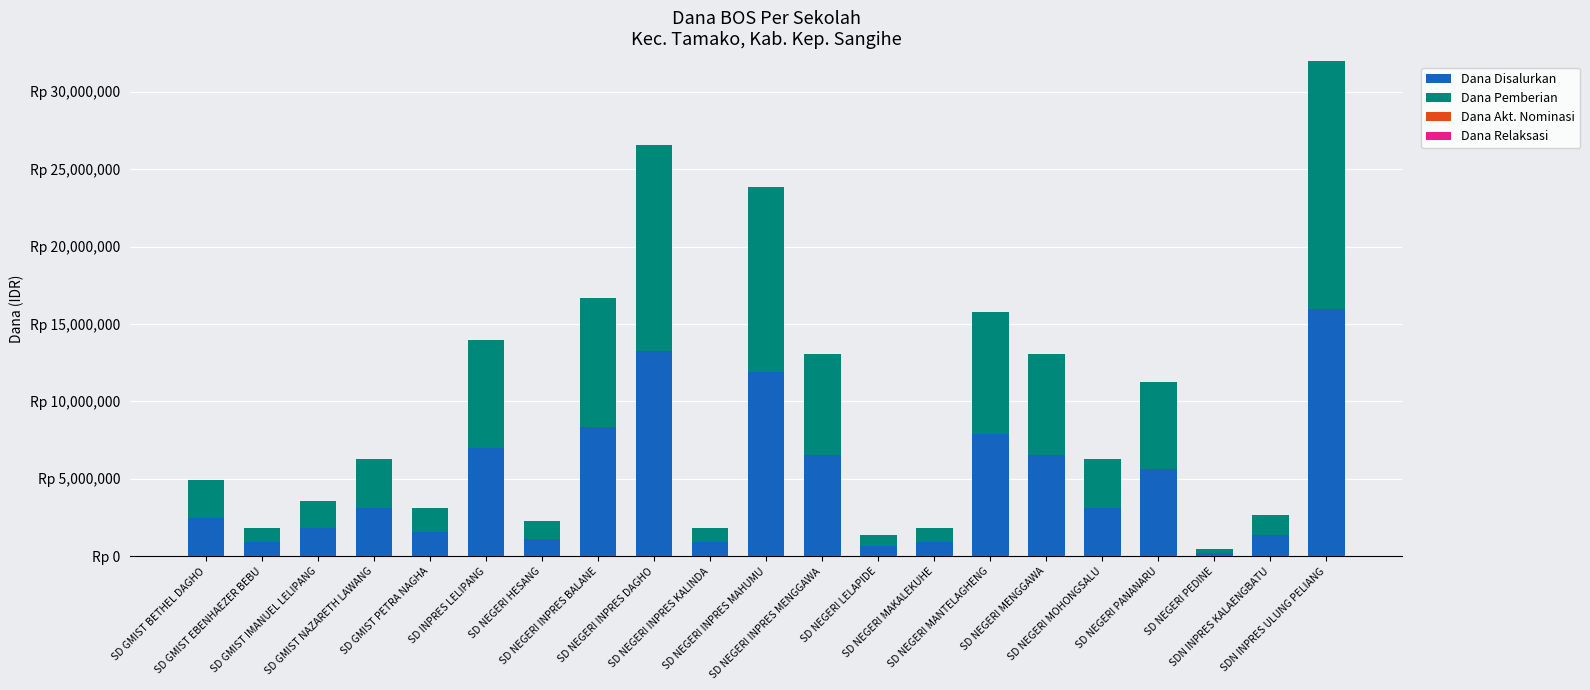

Are the bars grouped side by side (vs. stacked)?

No